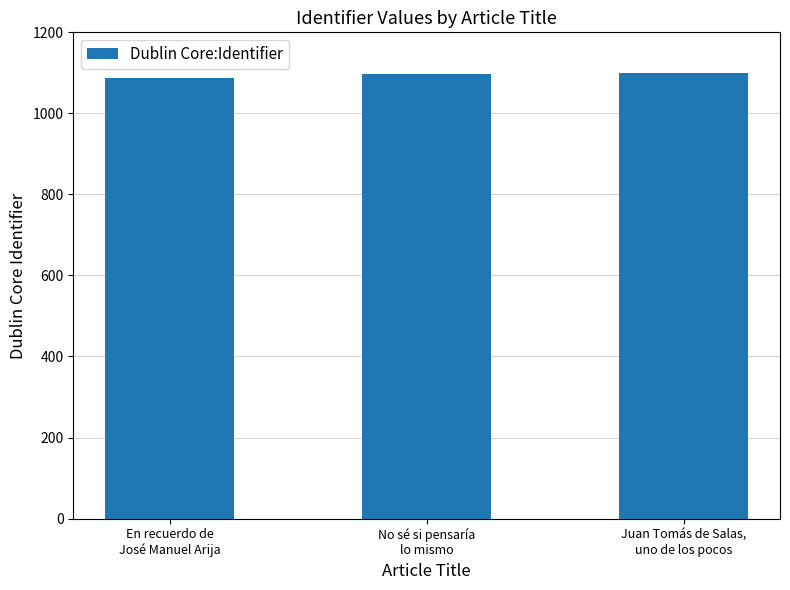

What is the sum of all values?

3284